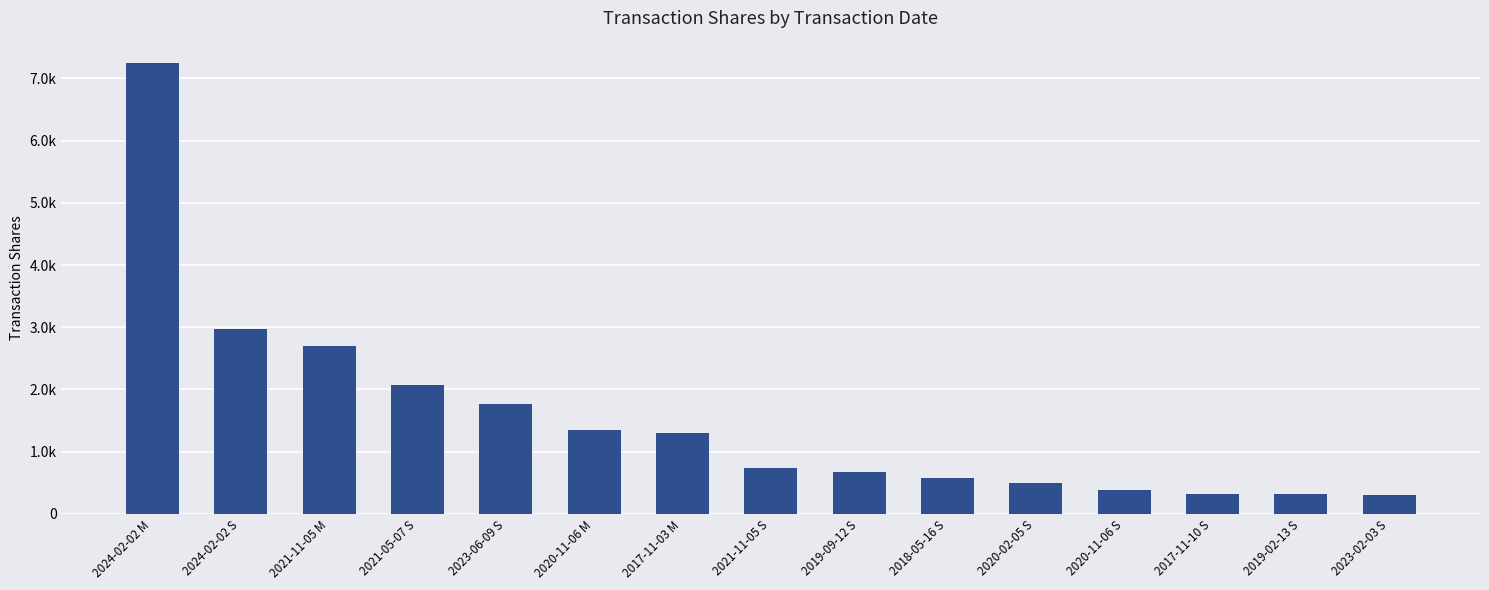

What position from the left is 2017-11-03 M?

7